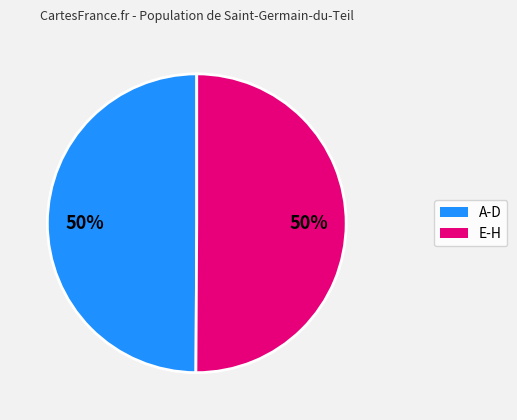

To the nearest percent, what is the average slice percentage?

50%